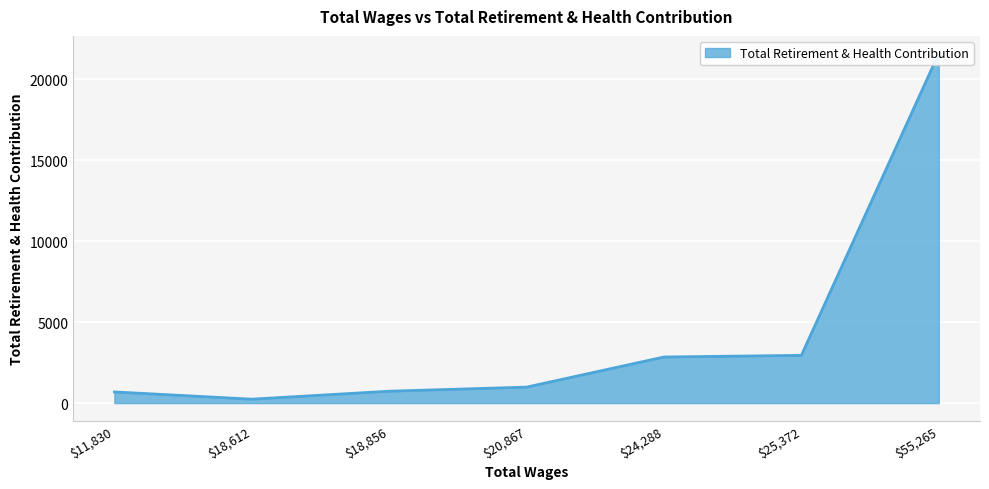

List the labels in order of value, smallest first.

18612.0, 11830.0, 18856.0, 20867.0, 24288.0, 25372.0, 55265.0